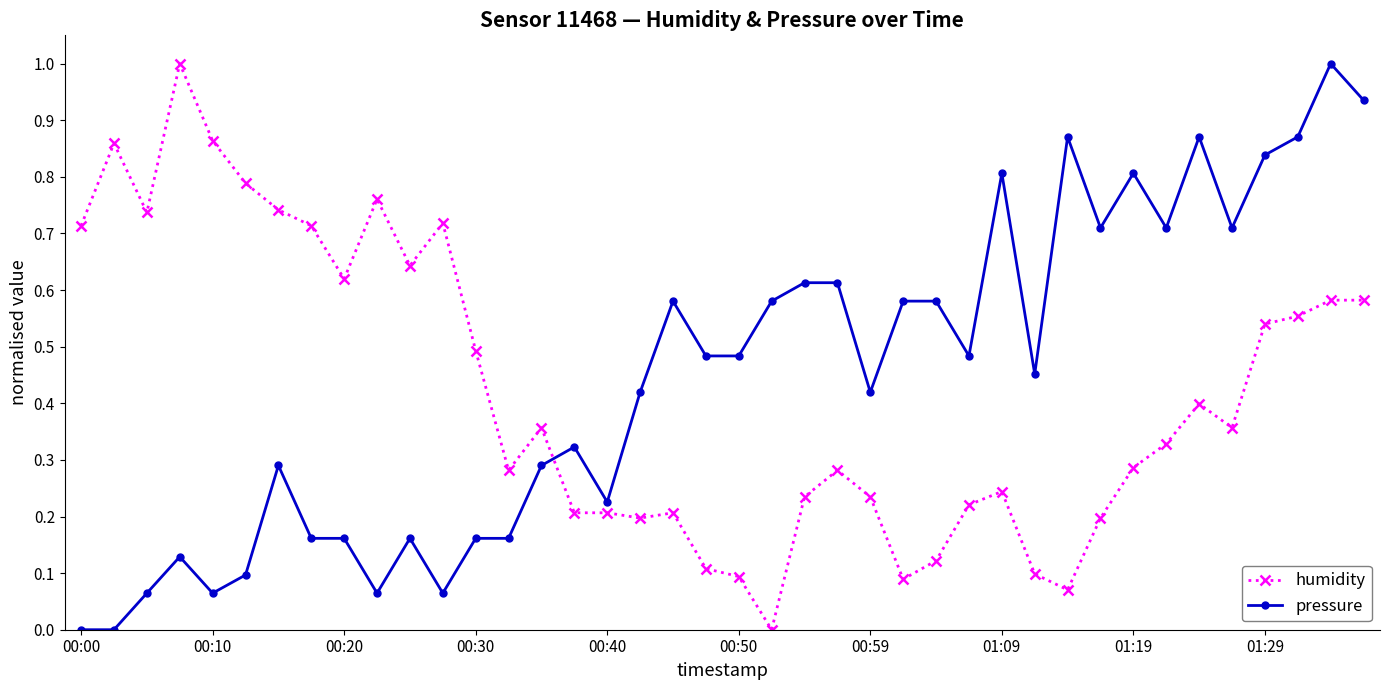

What is the maximum value for pressure?

1.0